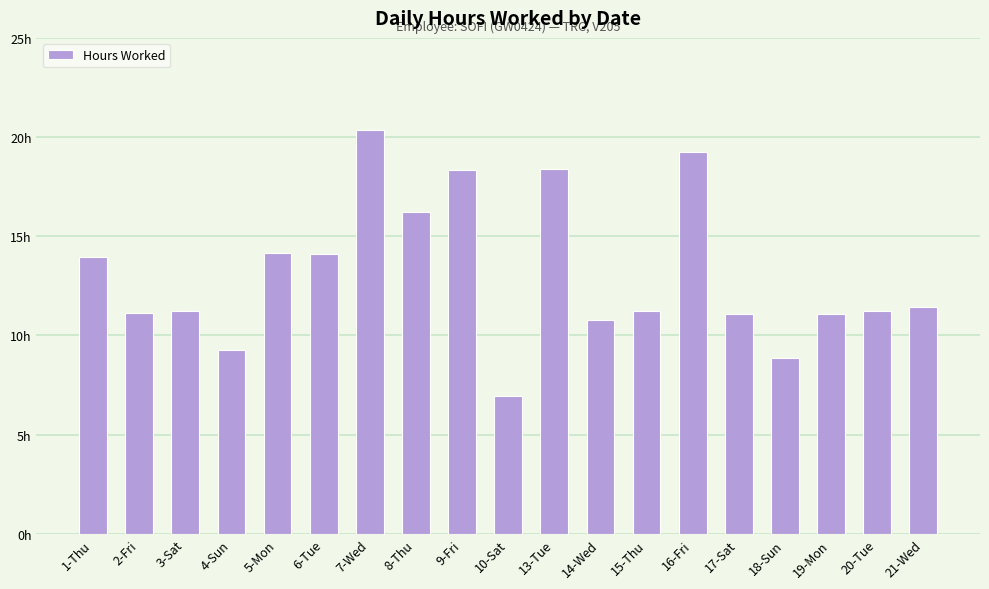

What is the label of the 7th bar from the right?

15-Thu